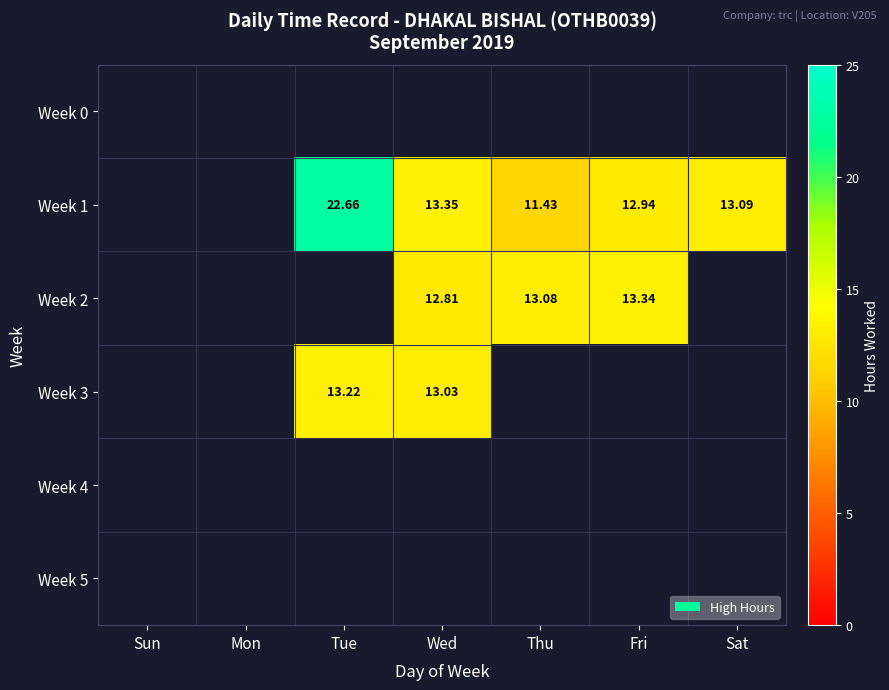

Which series has the widest spread of values?

Week 1